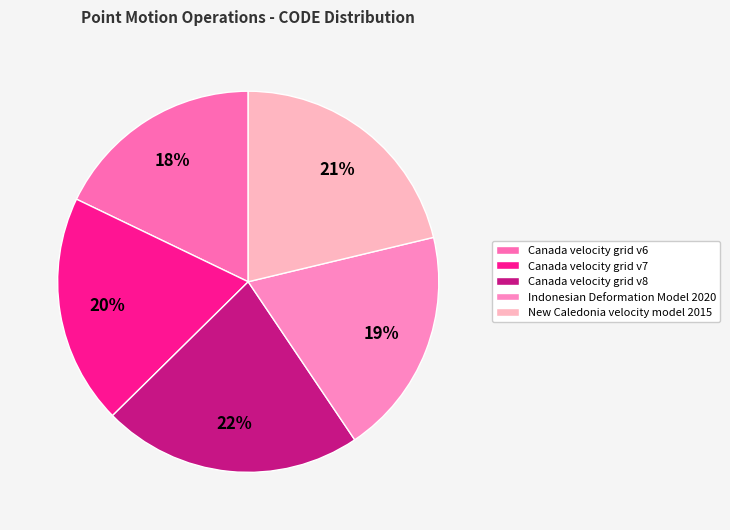

How many slices are in this pie chart?

5